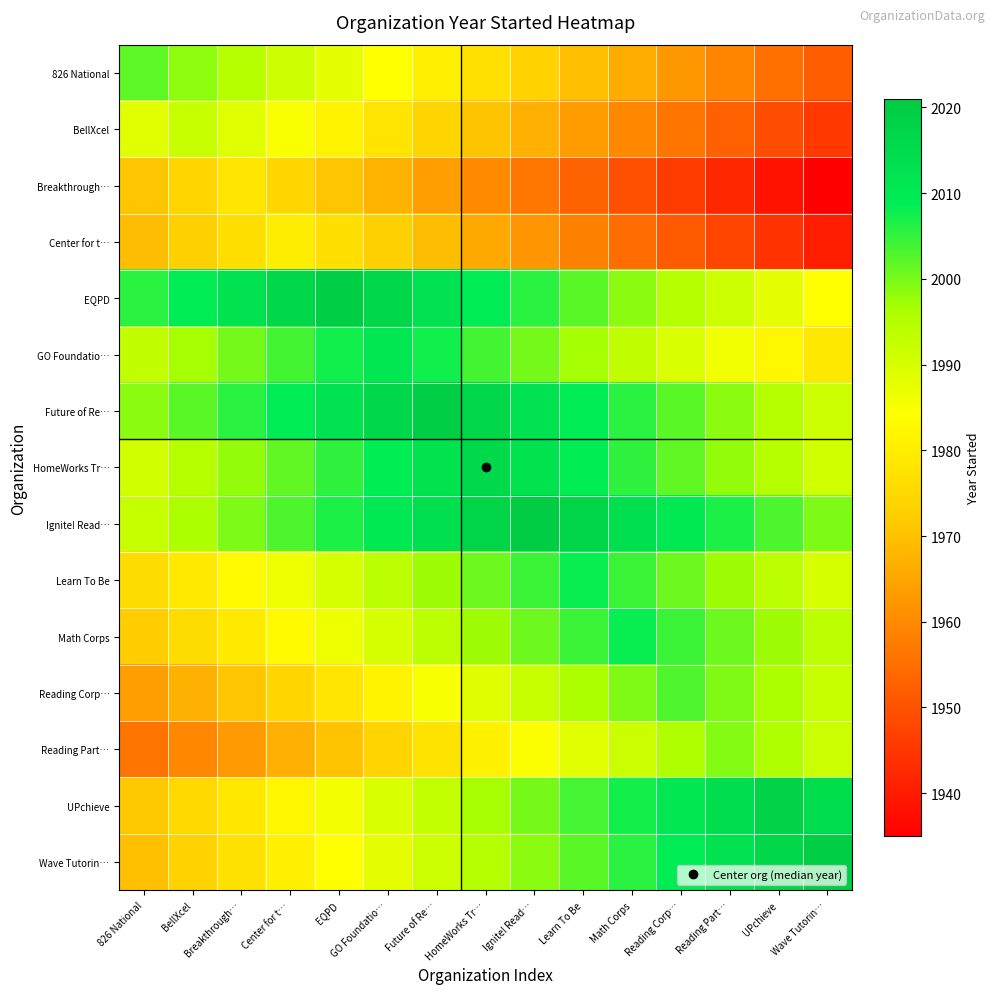

At how many categories does at least one series exceed 1937?

15